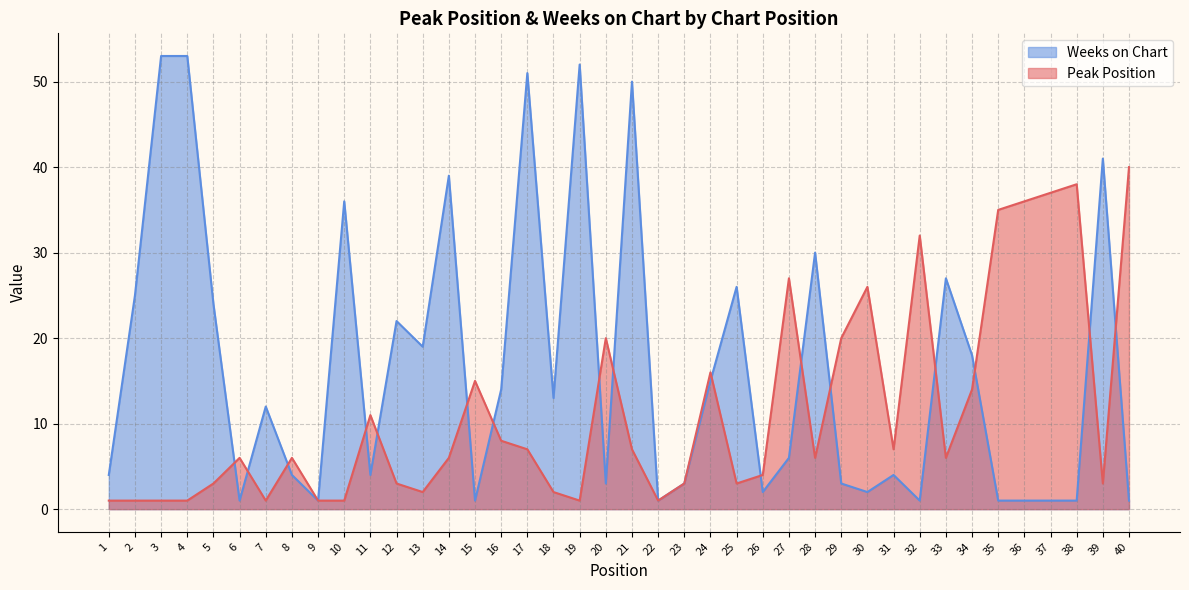

Which series has the largest total across all categories?

Weeks on Chart